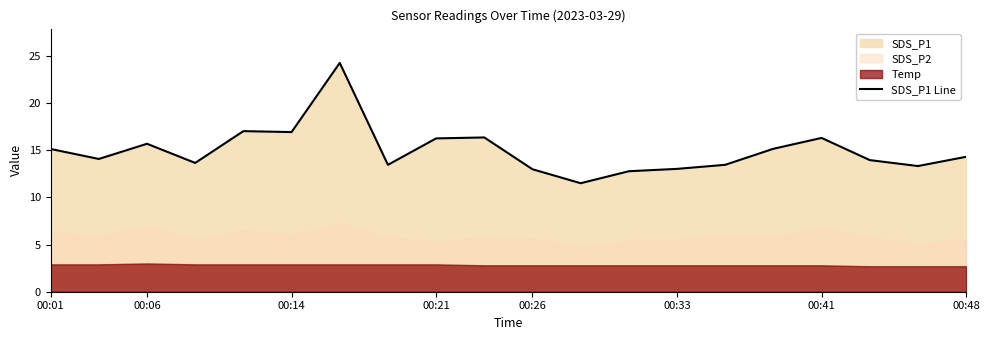

The value of SDS_P1 Line at 00:41 is 16.3. True or false?

True